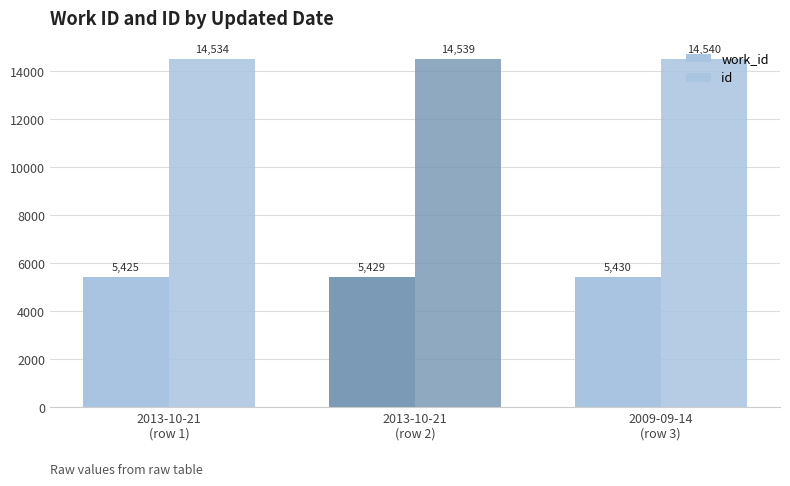

At which label is work_id closest to 5427?

2013-10-21
(row 1)